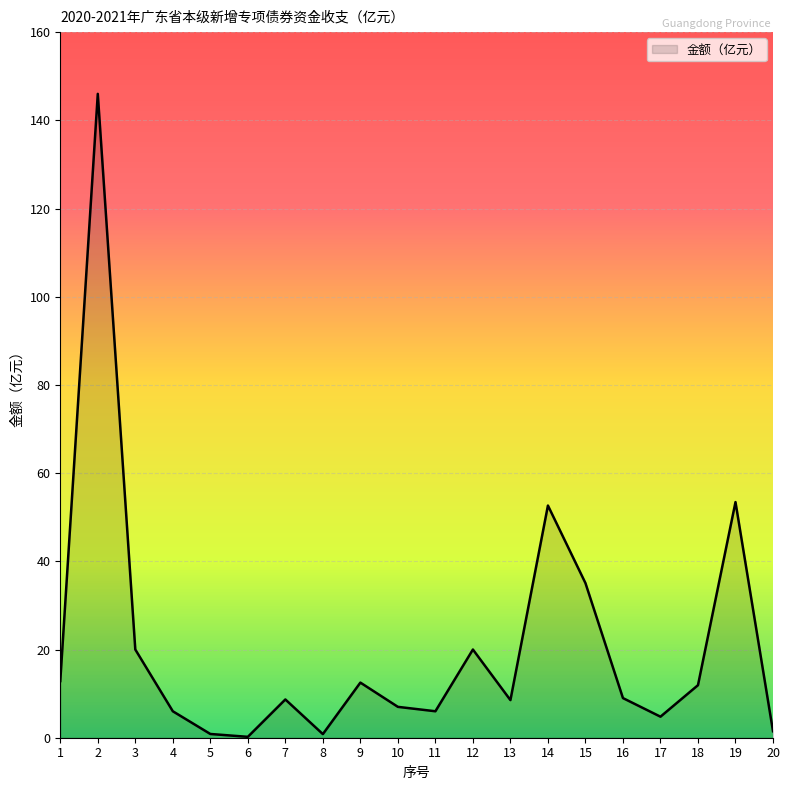

Does the chart display data point markers on the line(s)?

No